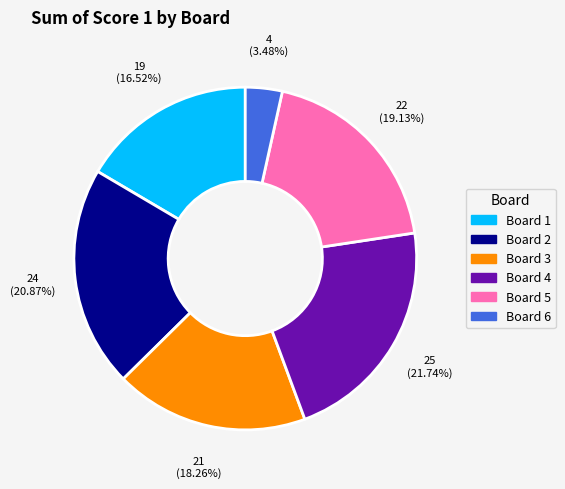

Does Board 1 account for over 50% of the chart?

No